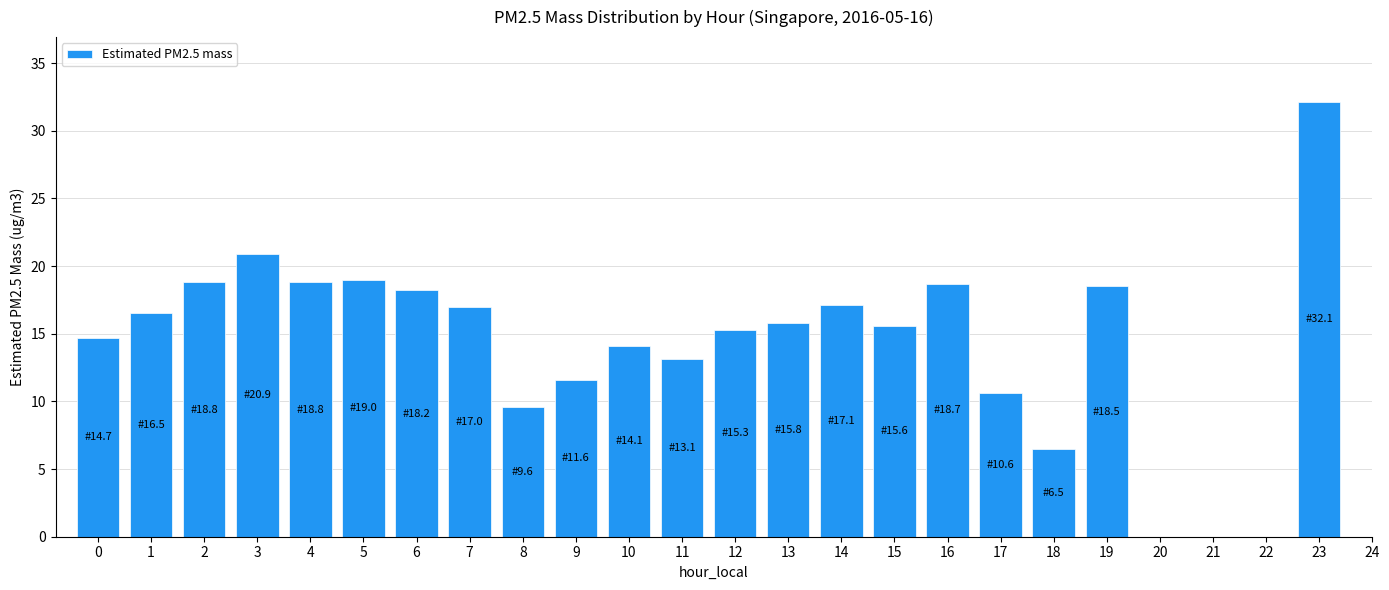

What is the ratio of the value at 14 to the value at 4?

0.9